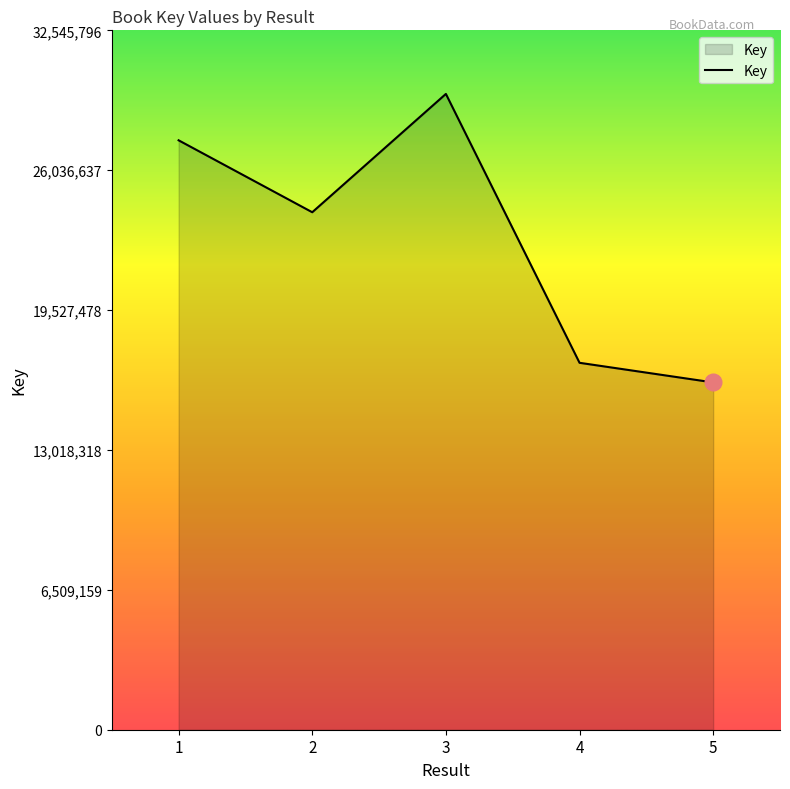

Count the number of categories in the chart.

5